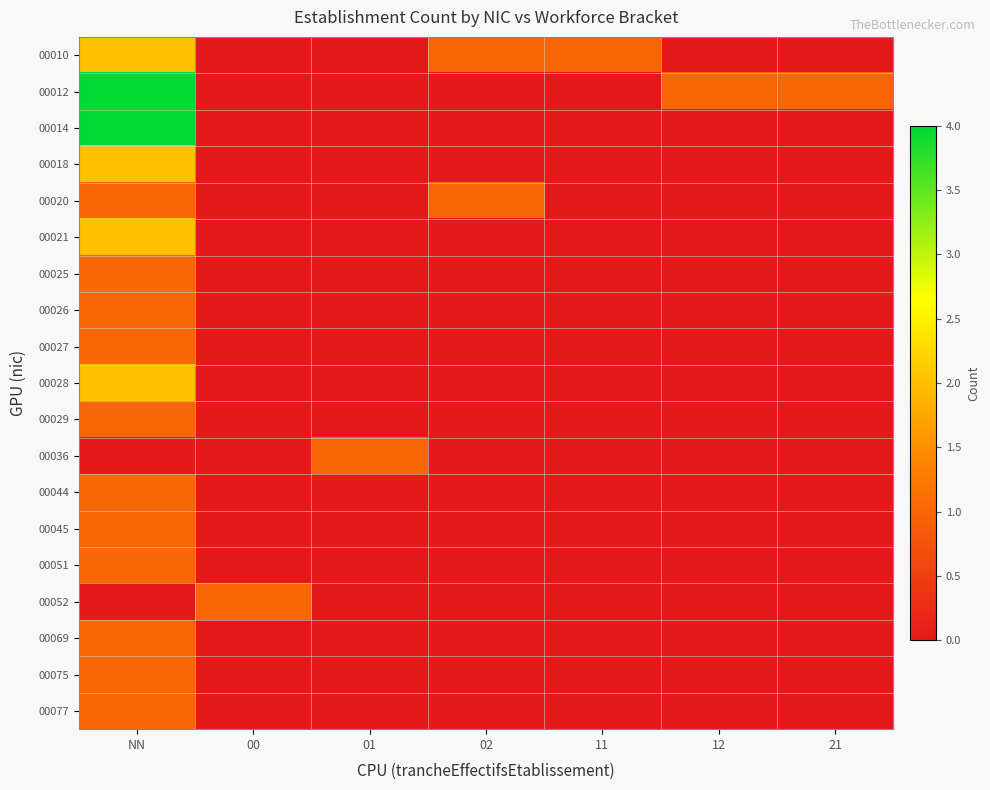

Reading right to left, transcribe all the data shown in this chart.

00010: 21=0	12=0	11=1	02=1	01=0	00=0	NN=2
00012: 21=1	12=1	11=0	02=0	01=0	00=0	NN=4
00014: 21=0	12=0	11=0	02=0	01=0	00=0	NN=4
00018: 21=0	12=0	11=0	02=0	01=0	00=0	NN=2
00020: 21=0	12=0	11=0	02=1	01=0	00=0	NN=1
00021: 21=0	12=0	11=0	02=0	01=0	00=0	NN=2
00025: 21=0	12=0	11=0	02=0	01=0	00=0	NN=1
00026: 21=0	12=0	11=0	02=0	01=0	00=0	NN=1
00027: 21=0	12=0	11=0	02=0	01=0	00=0	NN=1
00028: 21=0	12=0	11=0	02=0	01=0	00=0	NN=2
00029: 21=0	12=0	11=0	02=0	01=0	00=0	NN=1
00036: 21=0	12=0	11=0	02=0	01=1	00=0	NN=0
00044: 21=0	12=0	11=0	02=0	01=0	00=0	NN=1
00045: 21=0	12=0	11=0	02=0	01=0	00=0	NN=1
00051: 21=0	12=0	11=0	02=0	01=0	00=0	NN=1
00052: 21=0	12=0	11=0	02=0	01=0	00=1	NN=0
00069: 21=0	12=0	11=0	02=0	01=0	00=0	NN=1
00075: 21=0	12=0	11=0	02=0	01=0	00=0	NN=1
00077: 21=0	12=0	11=0	02=0	01=0	00=0	NN=1